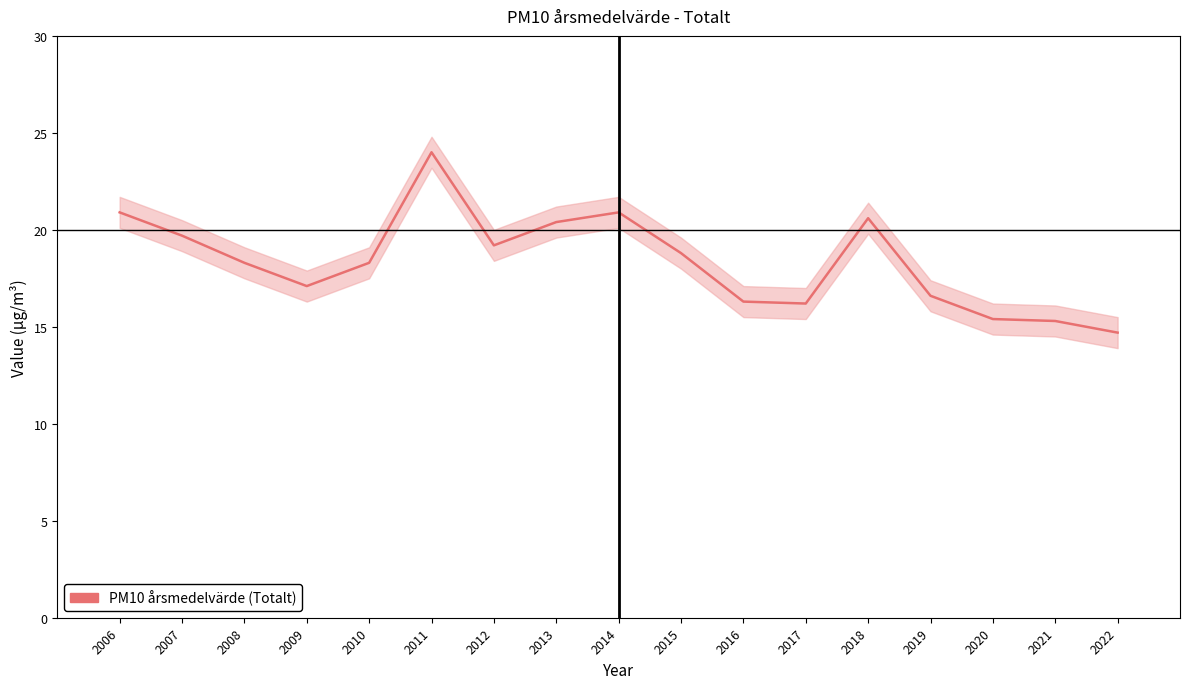

The chart shows a value of 20.9 at 2014. True or false?

True